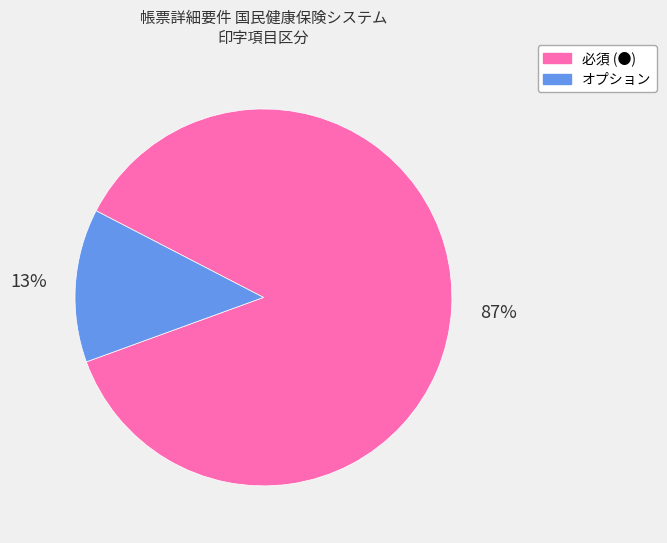

To the nearest percent, what is the difference between the オプション and 必須 (●) slice percentages?

74%